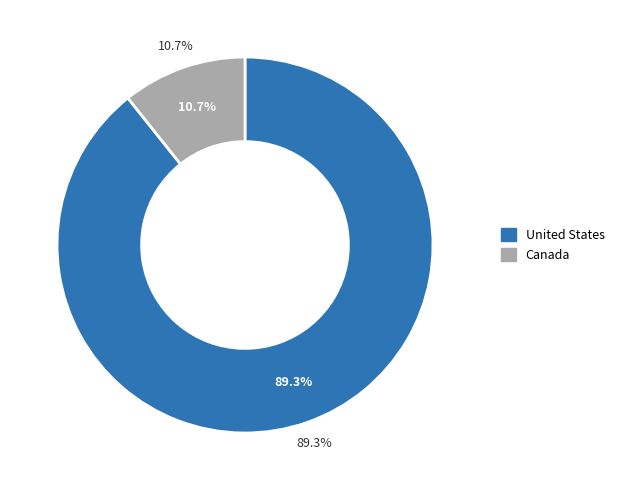

How many segments does this pie chart have?

2